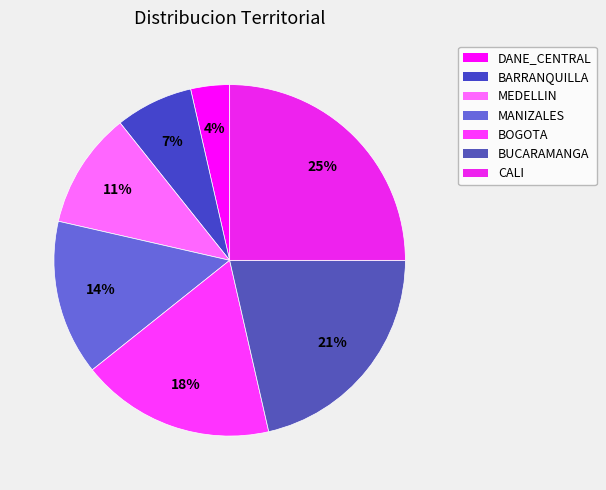

To the nearest percent, what is the combined percentage of BARRANQUILLA and CALI?

32%